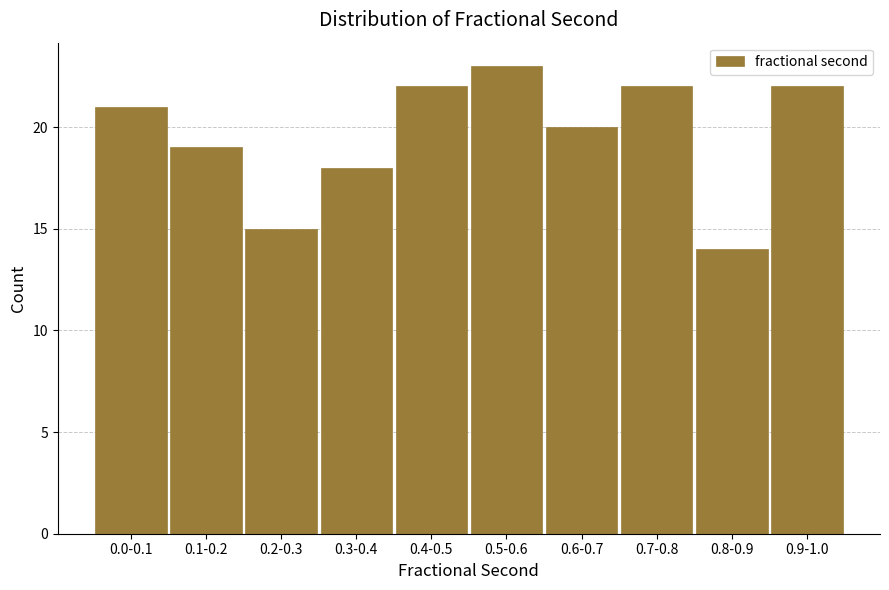

Reading left to right, what are all the values shown in this chart?

21	19	15	18	22	23	20	22	14	22